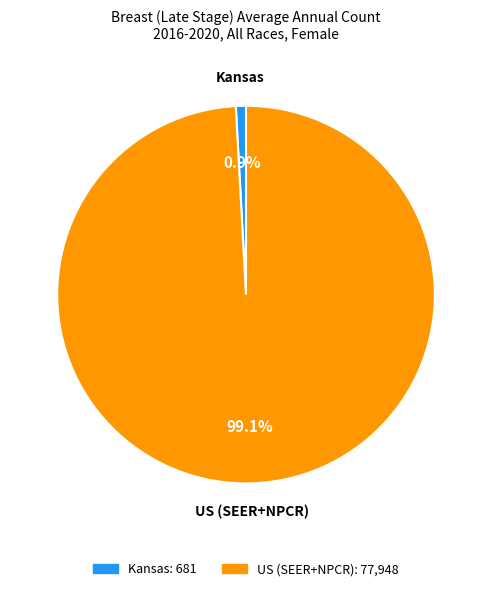

Rank the categories by value from lowest to highest.

Kansas, US (SEER+NPCR)